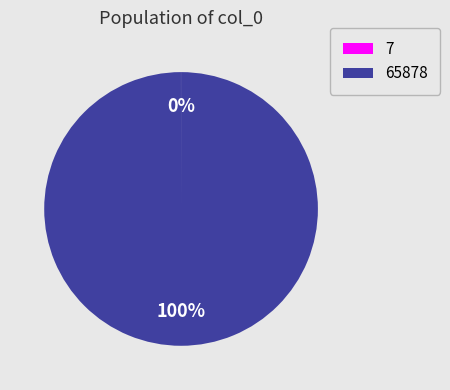

To the nearest percent, what is the average slice percentage?

50%